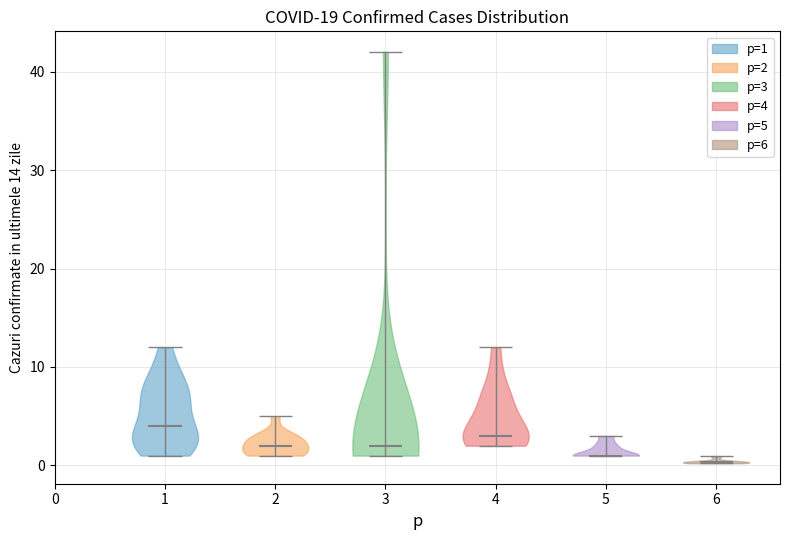

Reading left to right, read every violin against the y-axis: where its median line is, and the lowest and highest points it reaches. The values are not printed on the chart, so give them approximately, as read against the axis.

1: median line 4, lowest point 1, highest point 12
2: median line 2, lowest point 1, highest point 5
3: median line 2, lowest point 1, highest point 42
4: median line 3, lowest point 2, highest point 12
5: median line 1, lowest point 1, highest point 3
6: median line 0, lowest point 0, highest point 1